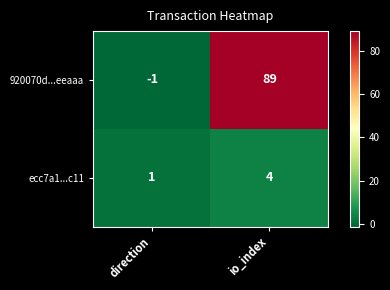

What is the sum of the ecc7a1...c11 values at io_index and direction?

5